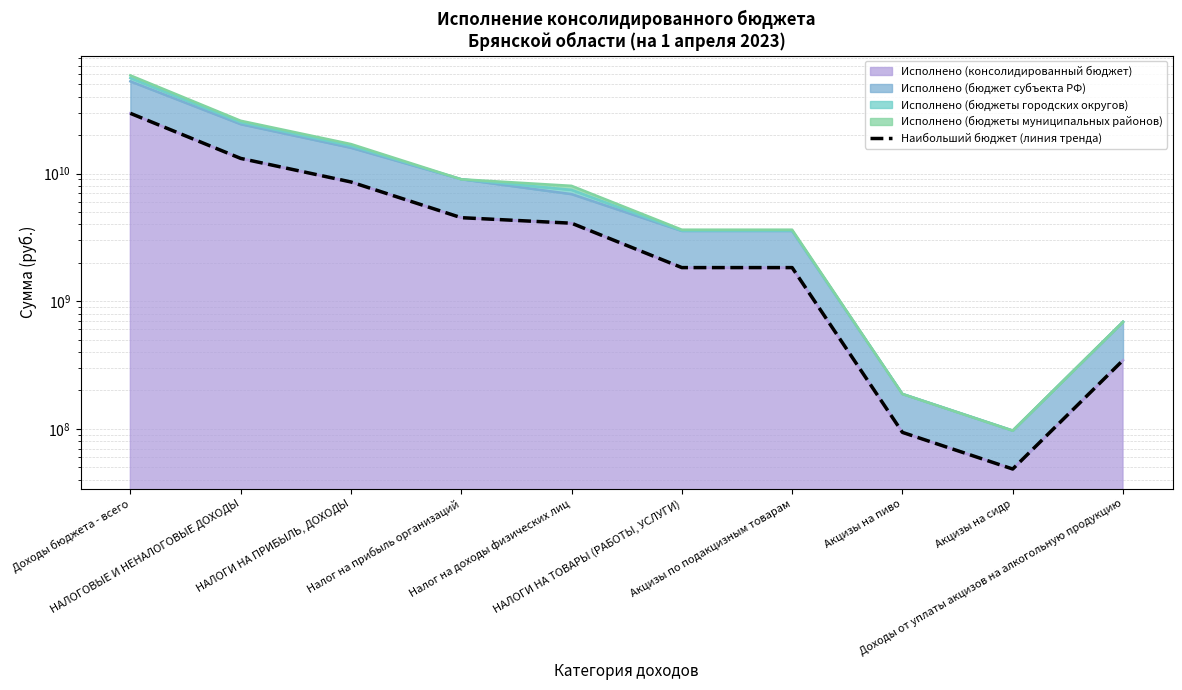

Reading left to right, transcribe all the data shown in this chart.

Доходы бюджета - всего=29665756244.9	НАЛОГОВЫЕ И НЕНАЛОГОВЫЕ ДОХОДЫ=13153698574.5	НАЛОГИ НА ПРИБЫЛЬ, ДОХОДЫ=8595848166.4	Налог на прибыль организаций=4512125453.1	Налог на доходы физических лиц=4083722713.3	НАЛОГИ НА ТОВАРЫ (РАБОТЫ, УСЛУГИ)=1833087649.5	Акцизы по подакцизным товарам=1833087649.5	Акцизы на пиво=93692389.7	Акцизы на сидр=48373754.3	Доходы от уплаты акцизов на алкогольную продукцию=344451459.8